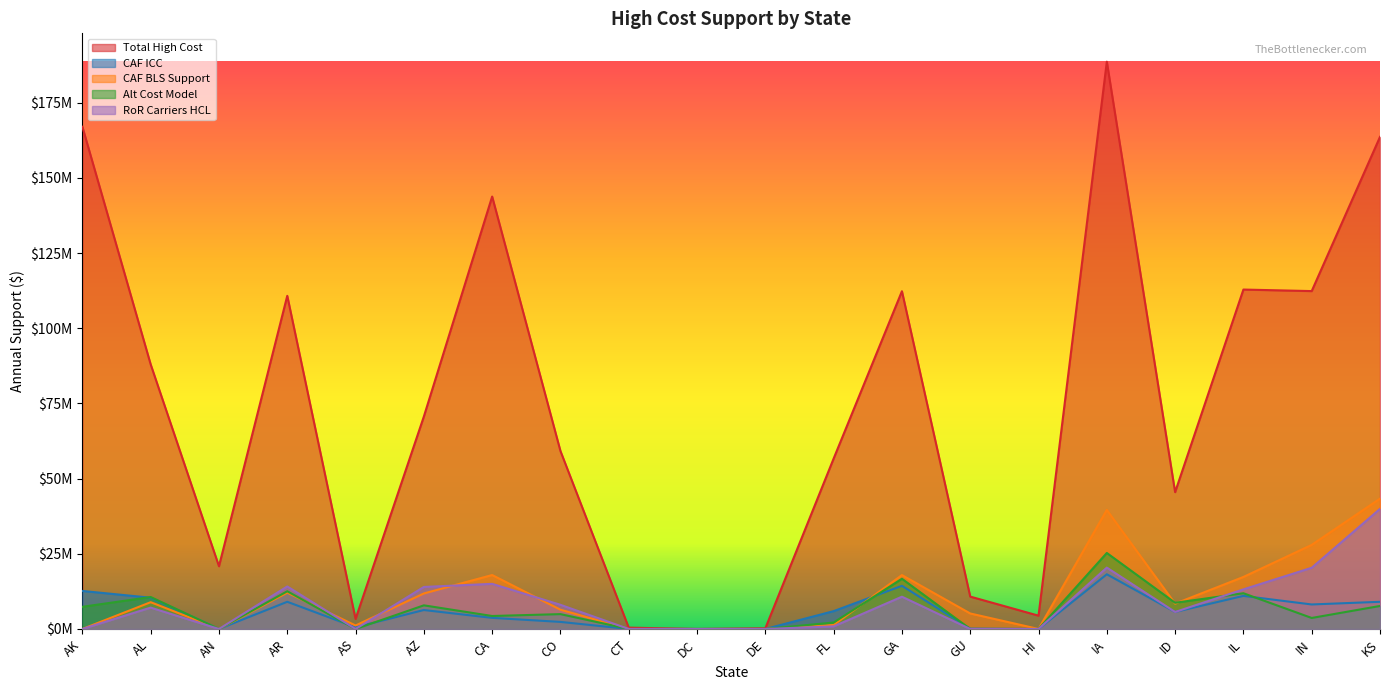

What is the maximum value for Alt Cost Model?

25274952.6